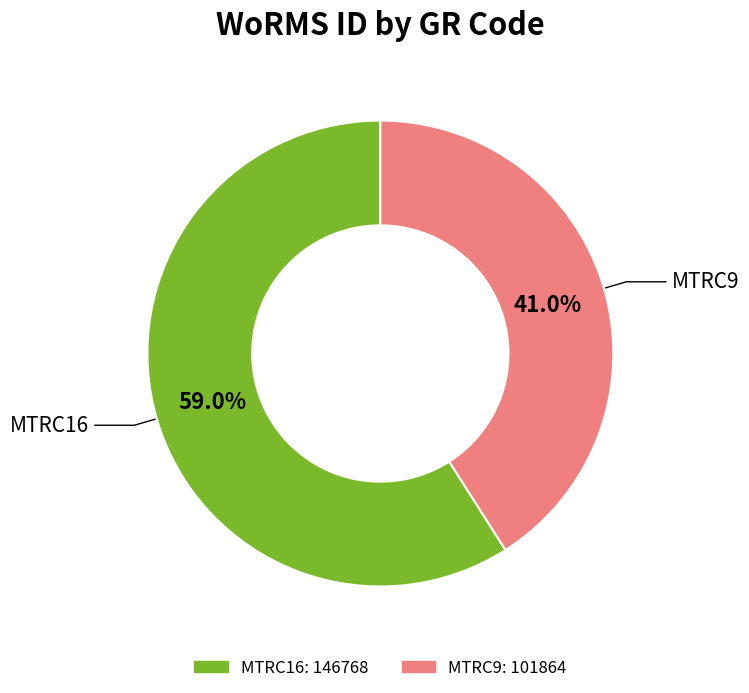

What is the ratio of the value at MTRC16 to the value at MTRC9?

1.4